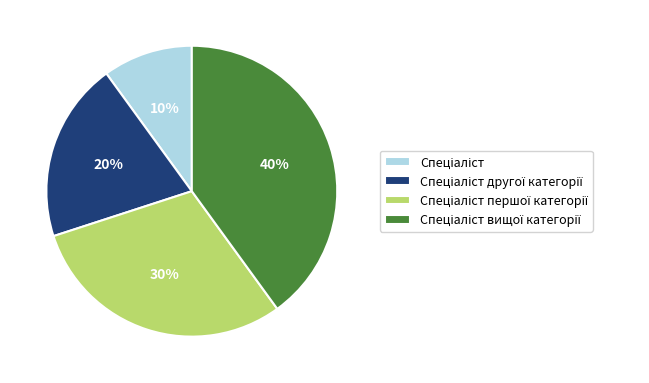

Is there a majority slice in this chart?

No